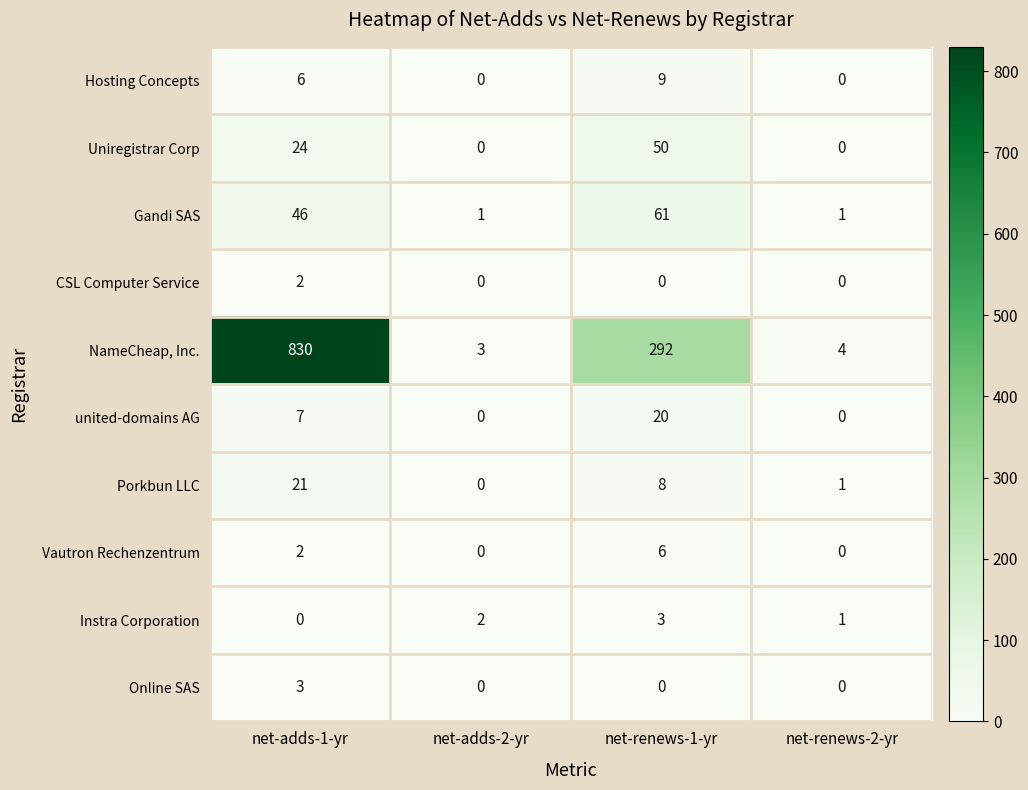

Which series has the largest range (max minus min)?

NameCheap, Inc.